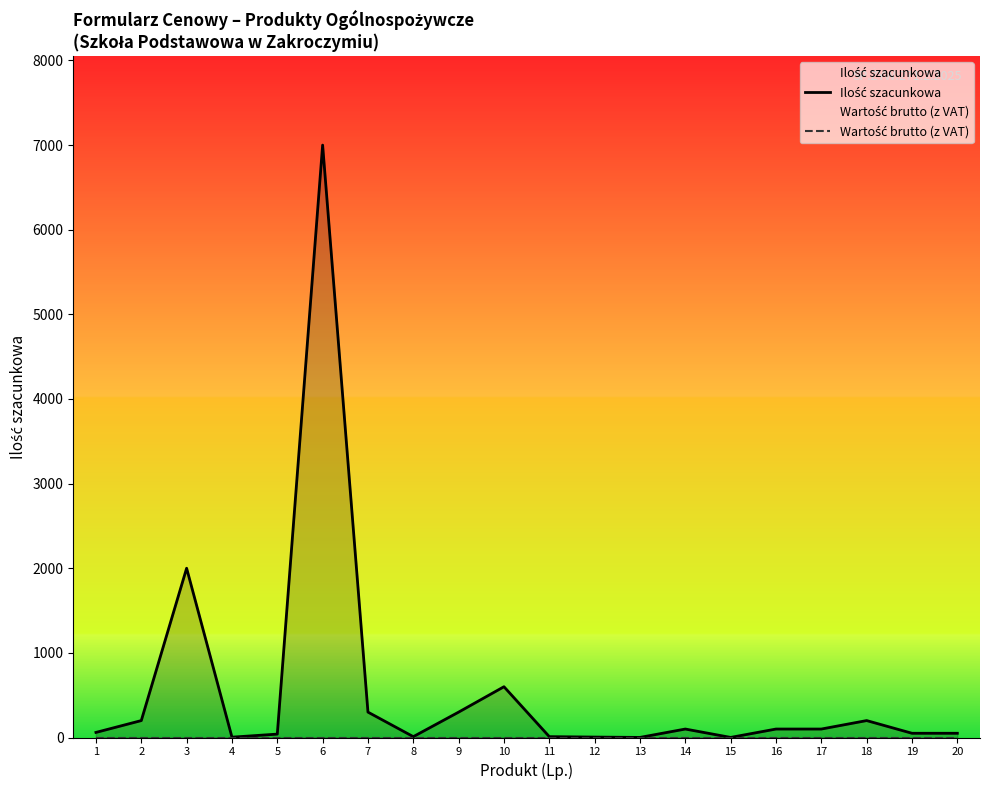

What is the difference between the maximum and minimum values in the Ilość szacunkowa series?

6999